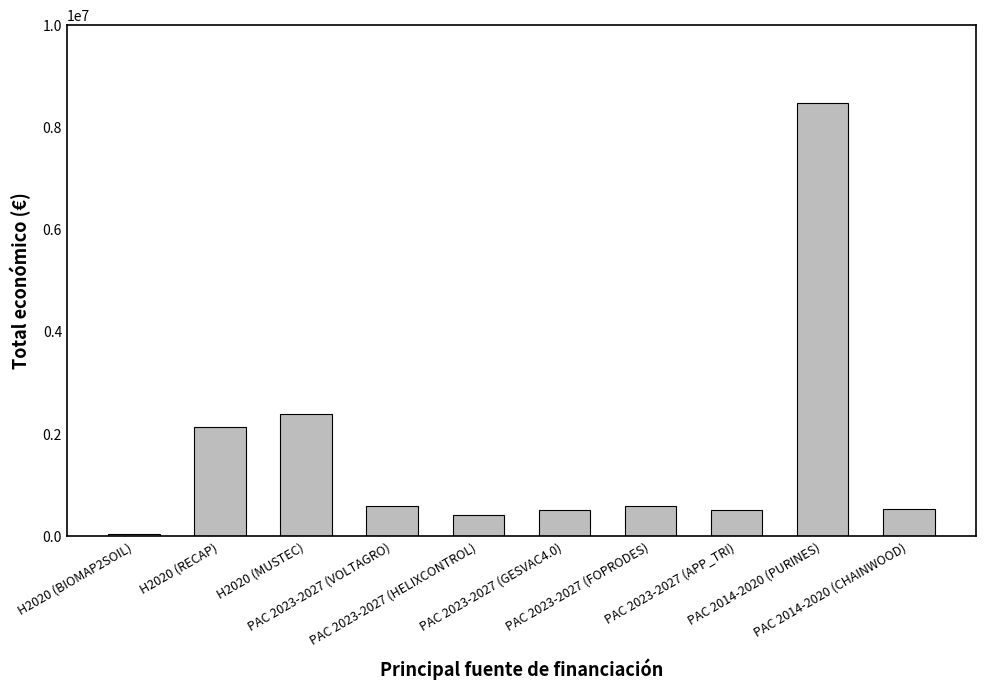

What is the sum of all values?

16249614